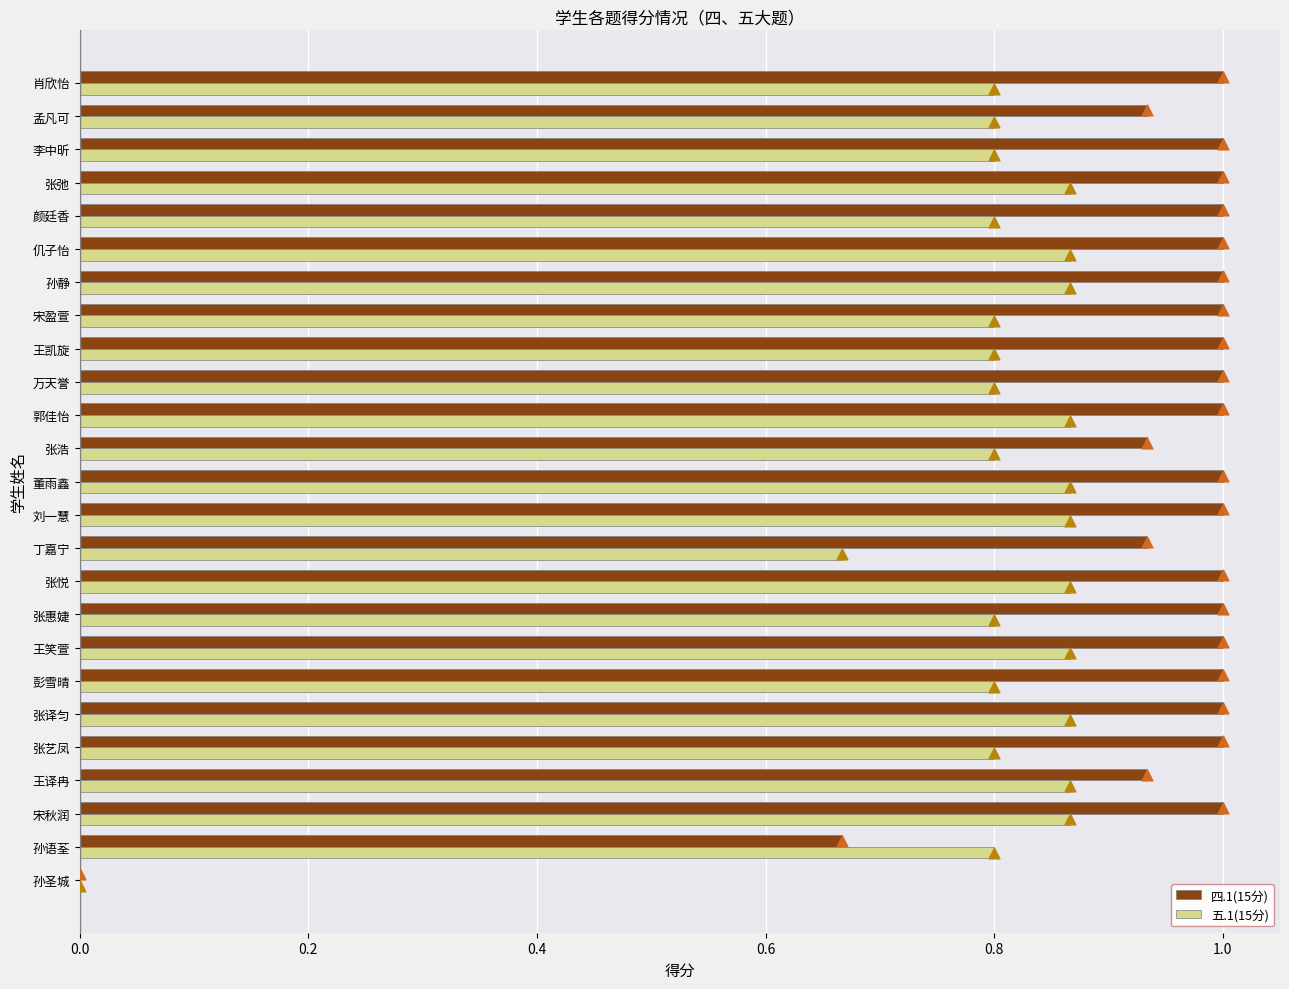

Which series has the largest total across all categories?

四.1(15分)